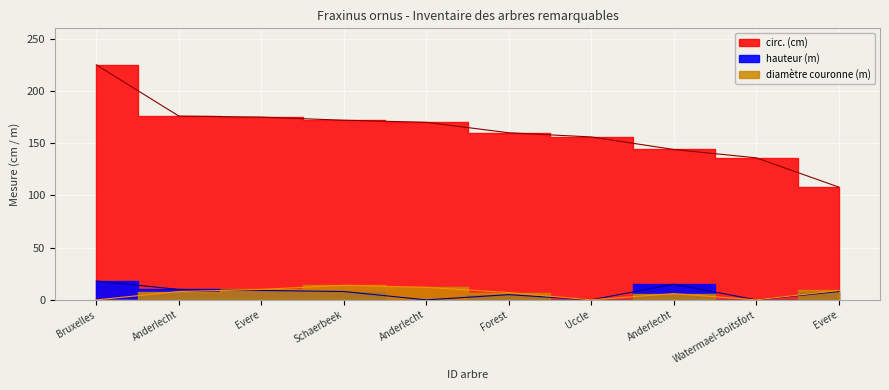

Which series changed the most between Uccle and Evere?

circ.